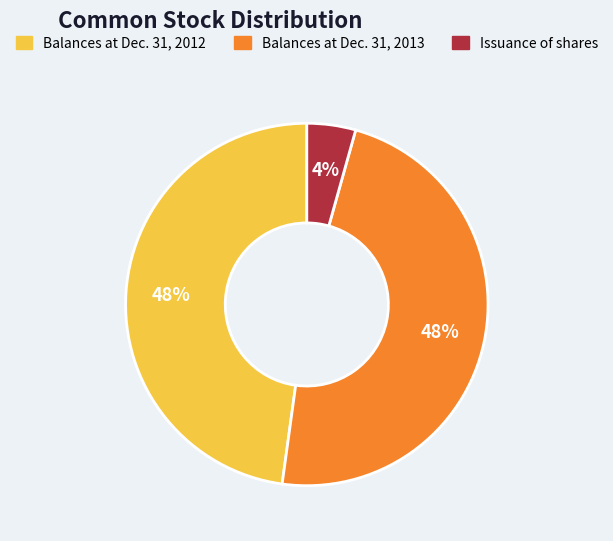

Is there any slice that represents more than half of the pie?

No